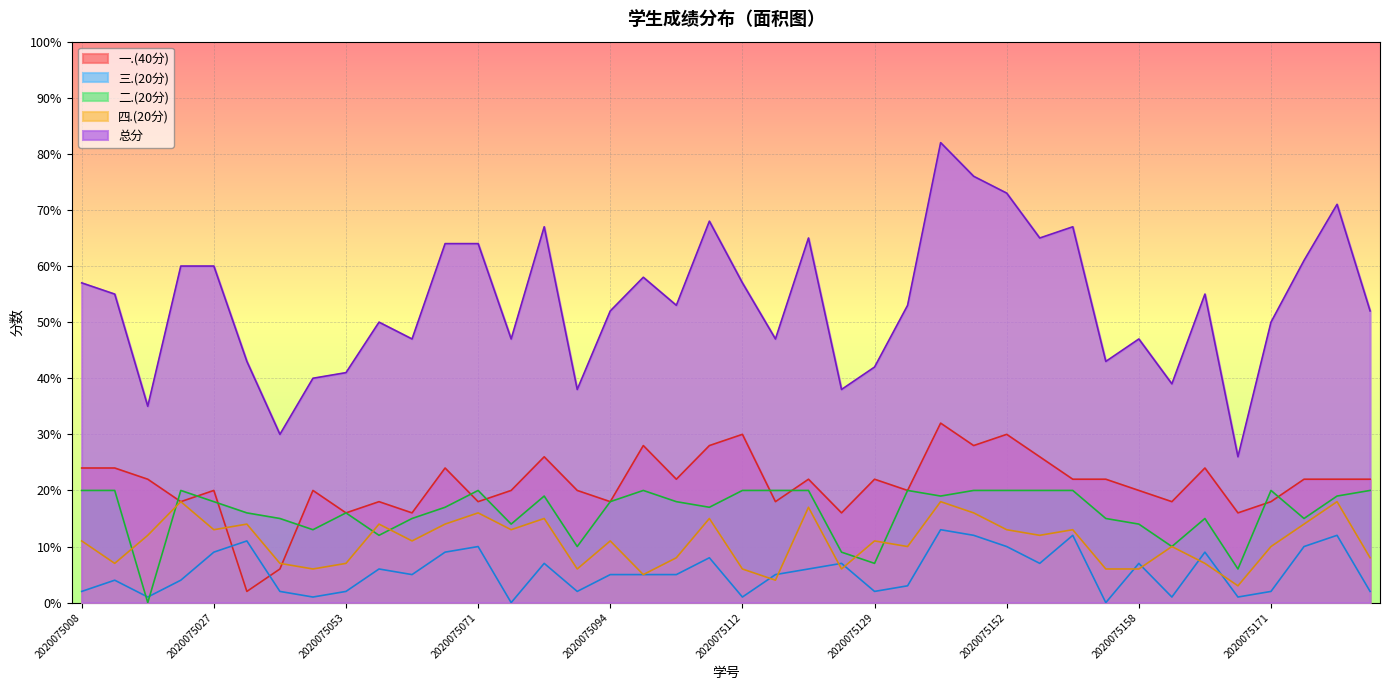

Reading left to right, what are all the values shown in this chart?

总分: 57	55	35	60	60	43	30	40	41	50	47	64	64	47	67	38	52	58	53	68	57	47	65	38	42	53	82	76	73	65	67	43	47	39	55	26	50	61	71	52
四.(20分): 11	7	12	18	13	14	7	6	7	14	11	14	16	13	15	6	11	5	8	15	6	4	17	6	11	10	18	16	13	12	13	6	6	10	7	3	10	14	18	8
二.(20分): 20	20	0	20	18	16	15	13	16	12	15	17	20	14	19	10	18	20	18	17	20	20	20	9	7	20	19	20	20	20	20	15	14	10	15	6	20	15	19	20
三.(20分): 2	4	1	4	9	11	2	1	2	6	5	9	10	0	7	2	5	5	5	8	1	5	6	7	2	3	13	12	10	7	12	0	7	1	9	1	2	10	12	2
一.(40分): 24	24	22	18	20	2	6	20	16	18	16	24	18	20	26	20	18	28	22	28	30	18	22	16	22	20	32	28	30	26	22	22	20	18	24	16	18	22	22	22